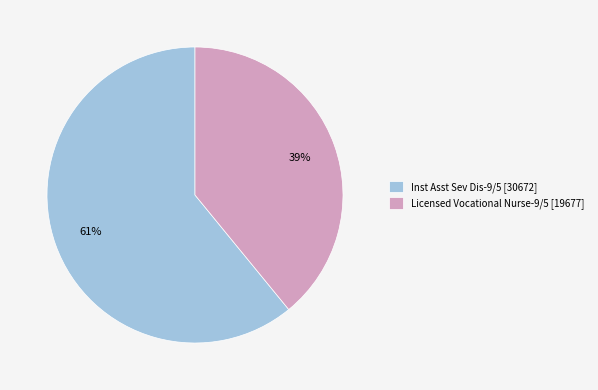

Is the sum of Inst Asst Sev Dis-9/5 [30672] and Licensed Vocational Nurse-9/5 [19677] greater than half?

Yes